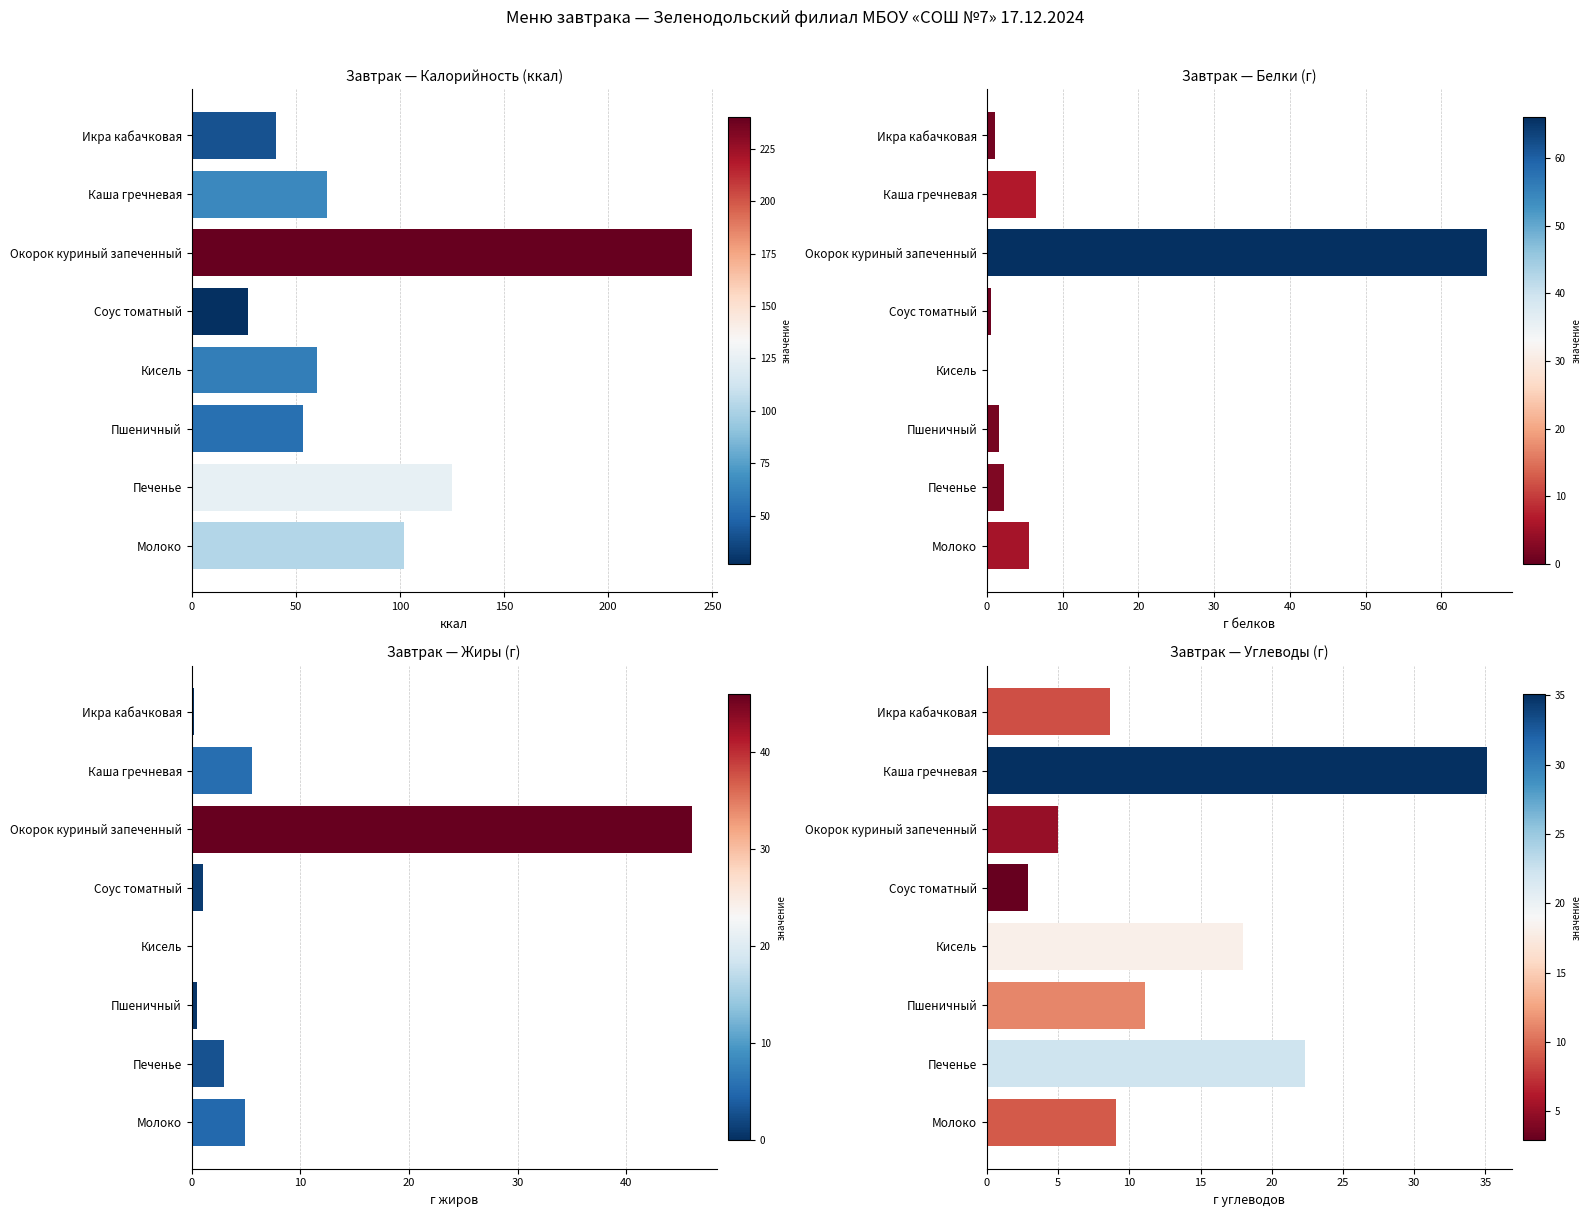

How many values in the Завтрак — Калорийность (ккал) series are below 65?

4